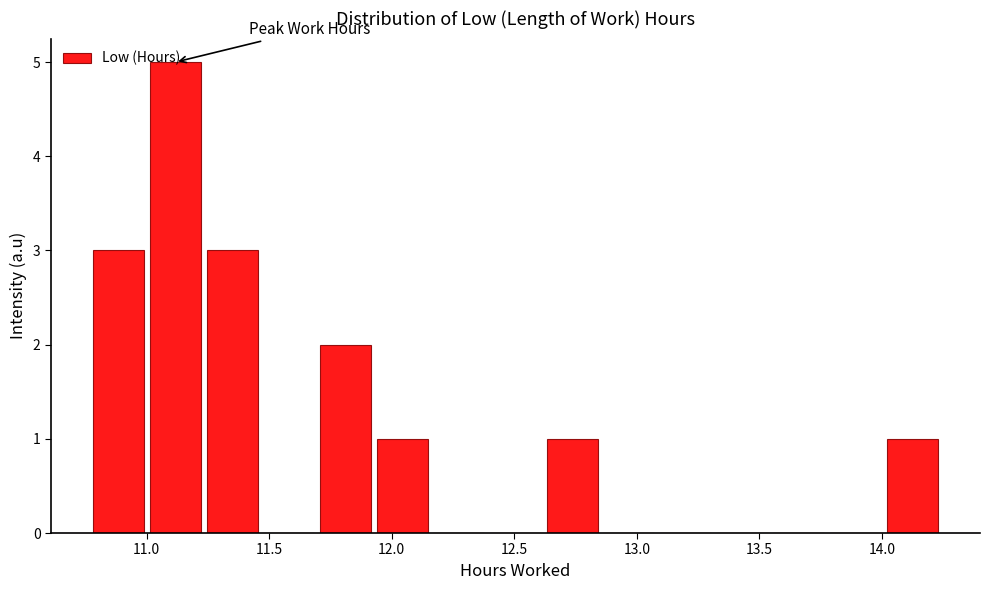

Reading left to right, transcribe this chart: for each bar, give the range it covers on the x-axis and its height. Neither the bar edges nor the heights are printed on the chart, so give them approximately, as read against the axes.

10.75 to 11.00: 3
11.00 to 11.25: 5
11.25 to 11.45: 3
11.45 to 11.70: 0
11.70 to 11.95: 2
11.95 to 12.15: 1
12.15 to 12.40: 0
12.40 to 12.60: 0
12.60 to 12.85: 1
12.85 to 13.10: 0
13.10 to 13.30: 0
13.30 to 13.55: 0
13.55 to 13.80: 0
13.80 to 14.00: 0
14.00 to 14.25: 1